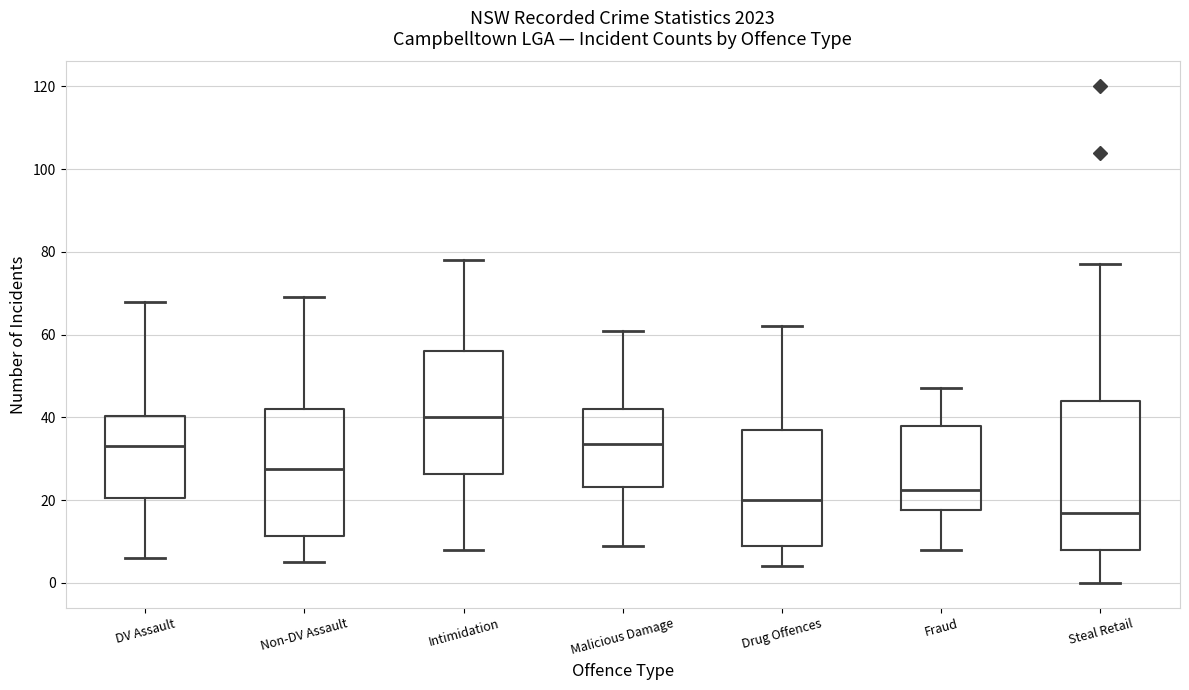

Which box has the lowest median line?

Steal Retail